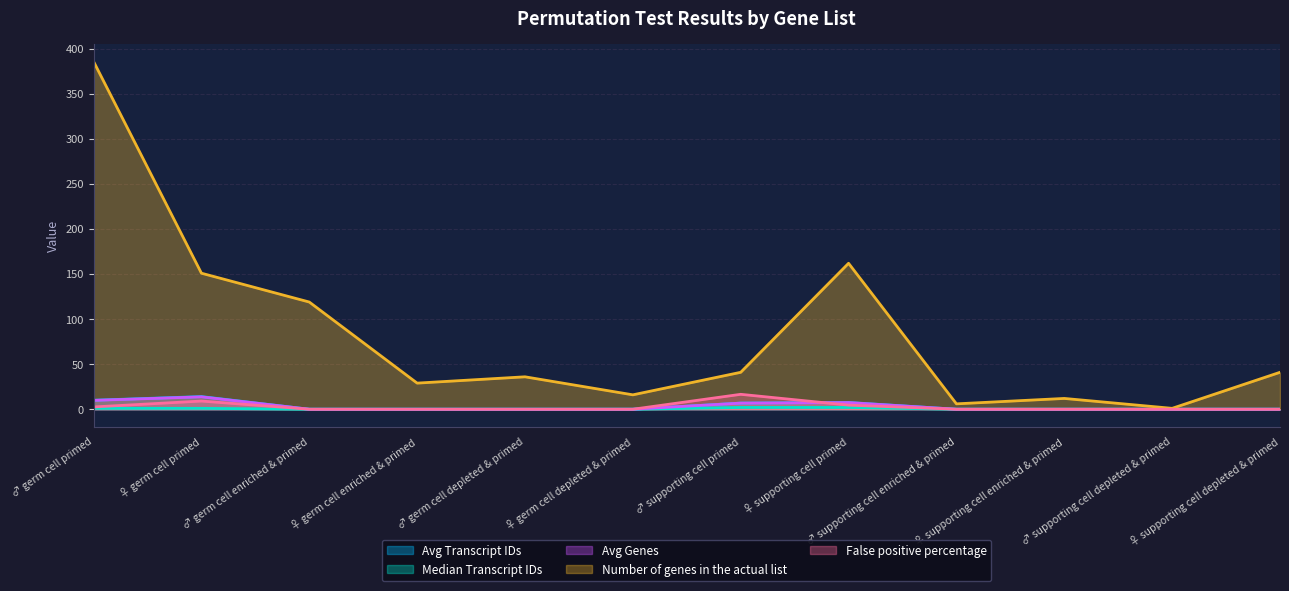

Which series changed the most between ♀ germ cell depleted & primed and ♀ supporting cell enriched & primed?

Number of genes in the actual list